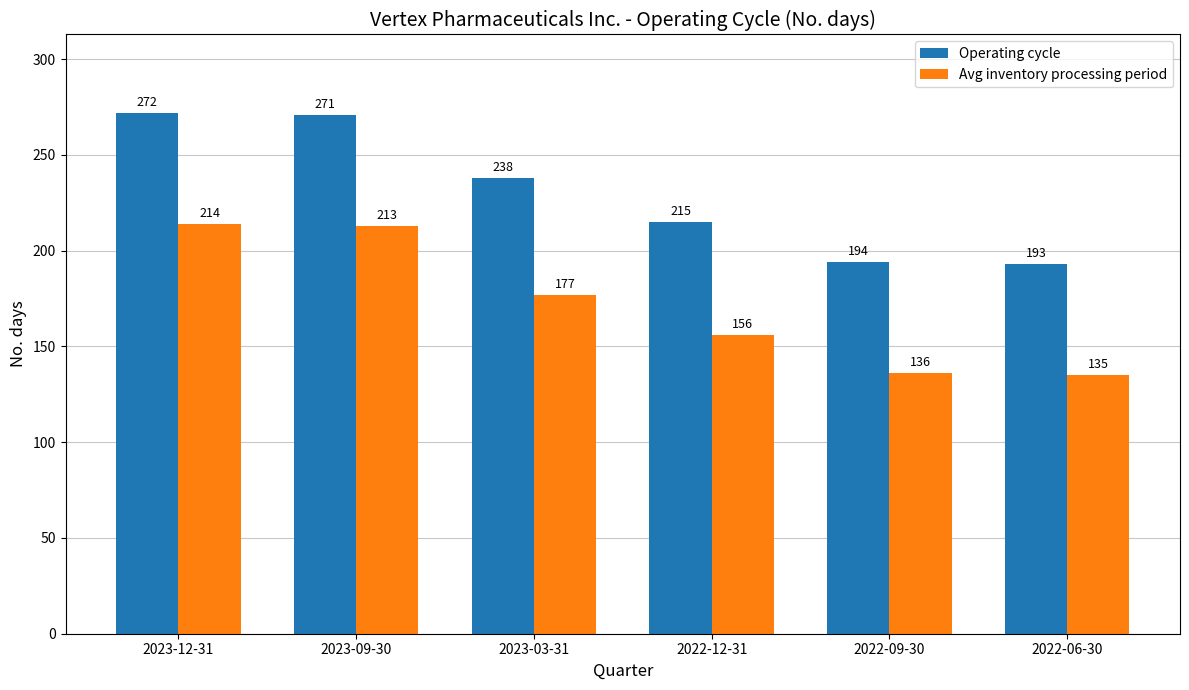

True or false: Avg inventory processing period has a value of 98 at 2023-09-30.

False